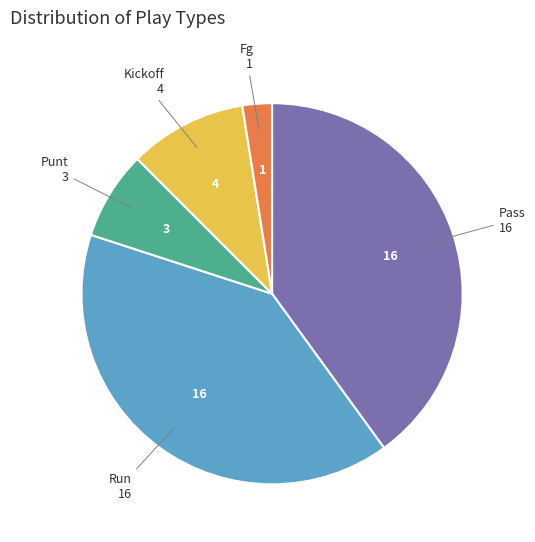

Does any single category account for the majority?

No